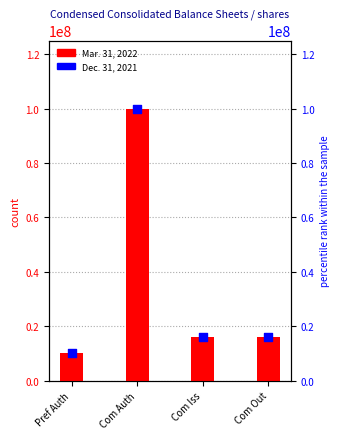

Which series has the widest spread of Y values?

Mar. 31, 2022